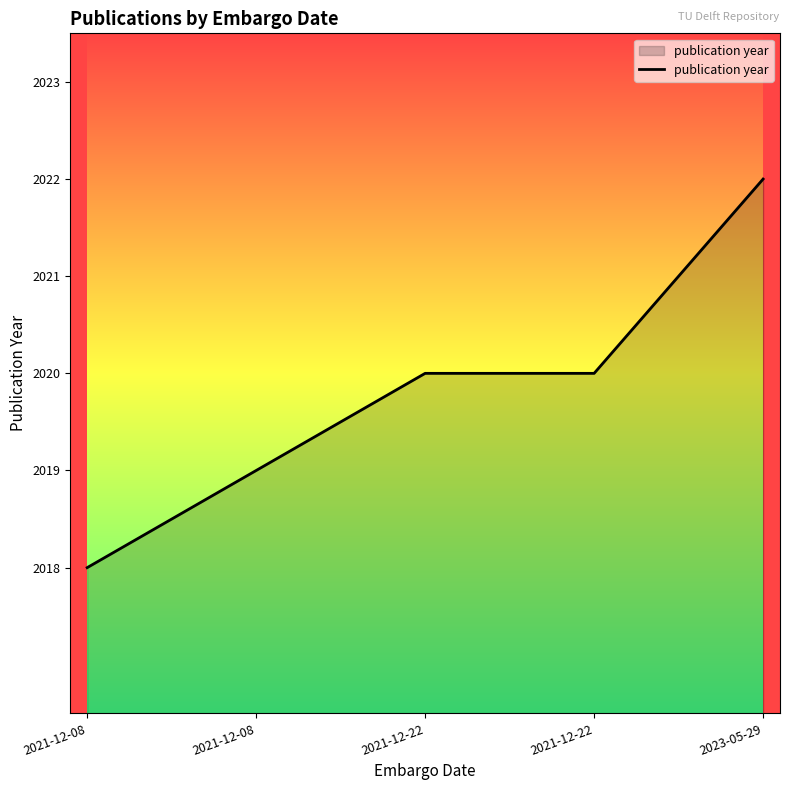

How many distinct data groups are displayed?

1